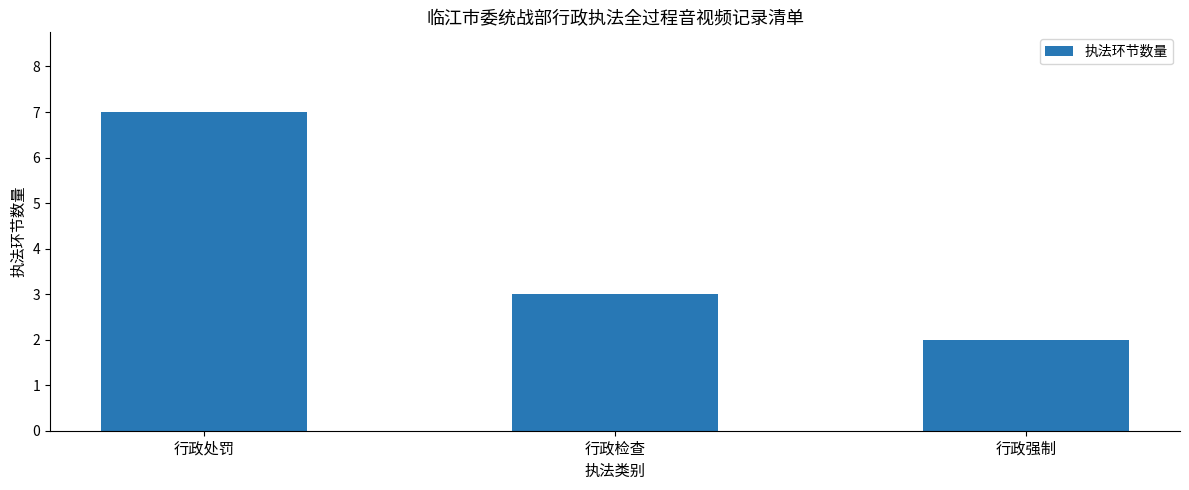

What is the average value?

4